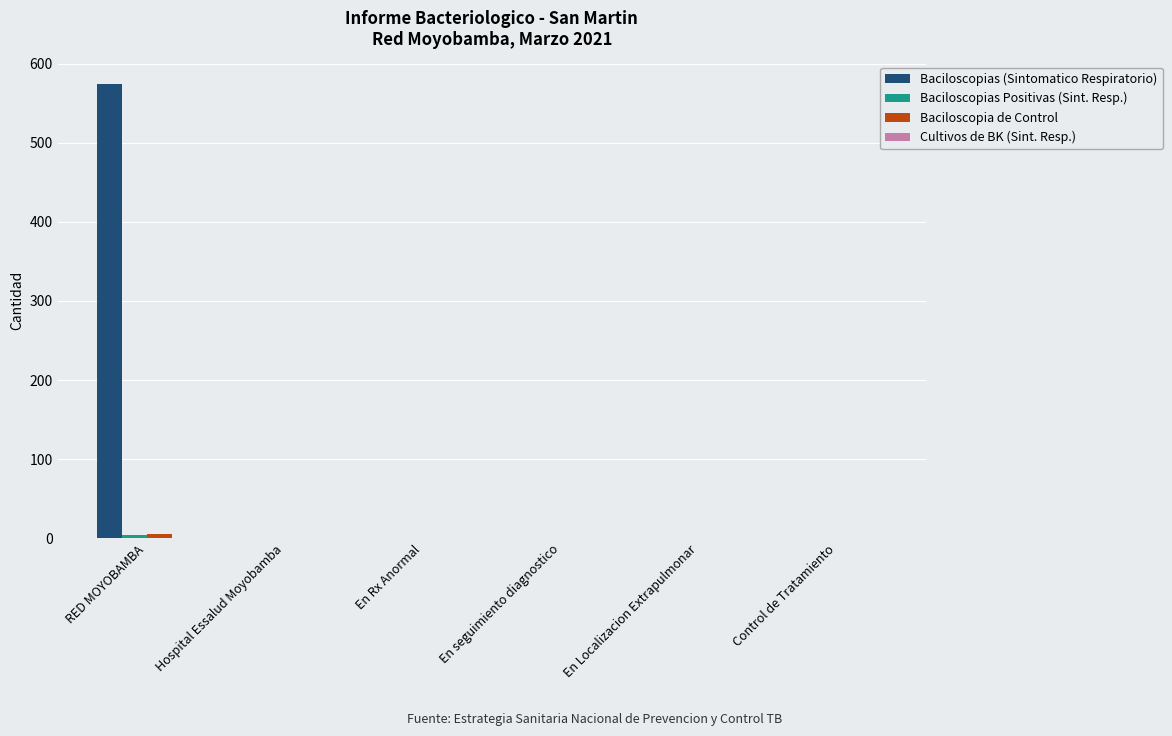

Which series has the widest spread of values?

Baciloscopias (Sintomatico Respiratorio)